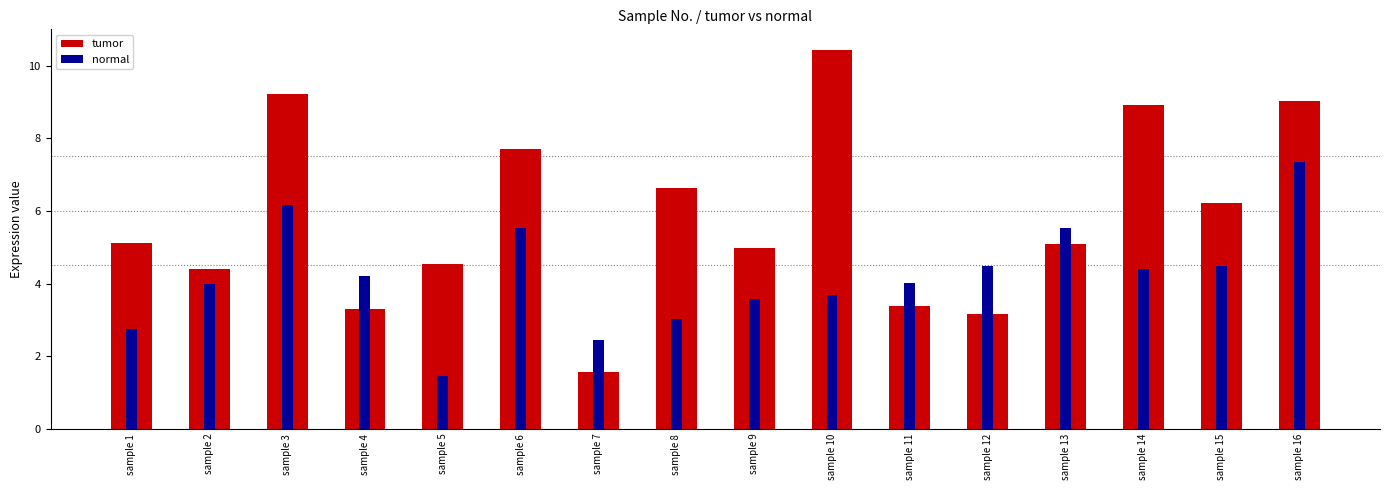

Which has a higher value, sample 7 or sample 16?

sample 16